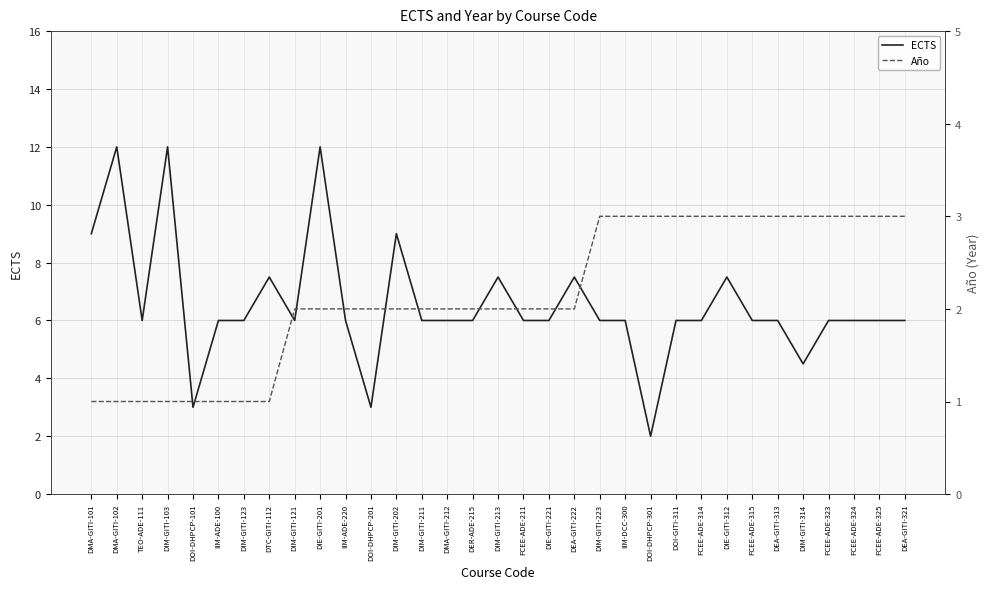

Which series has the largest range (max minus min)?

ECTS